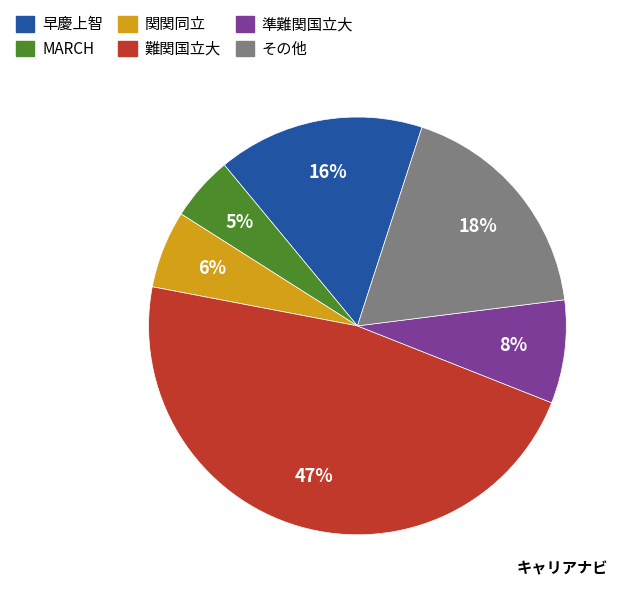

Is there a majority slice in this chart?

No